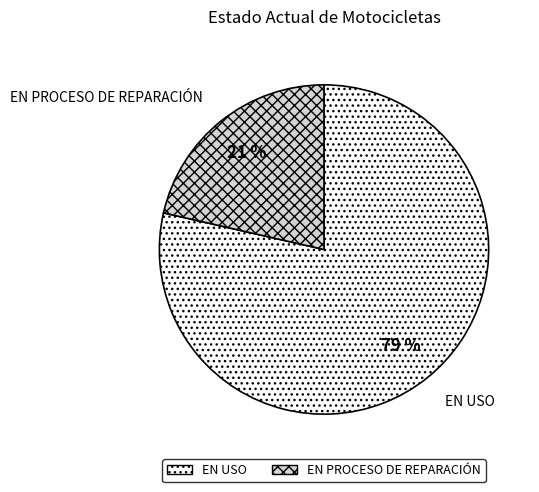

Rank the categories by value from lowest to highest.

EN PROCESO DE REPARACIÓN, EN USO